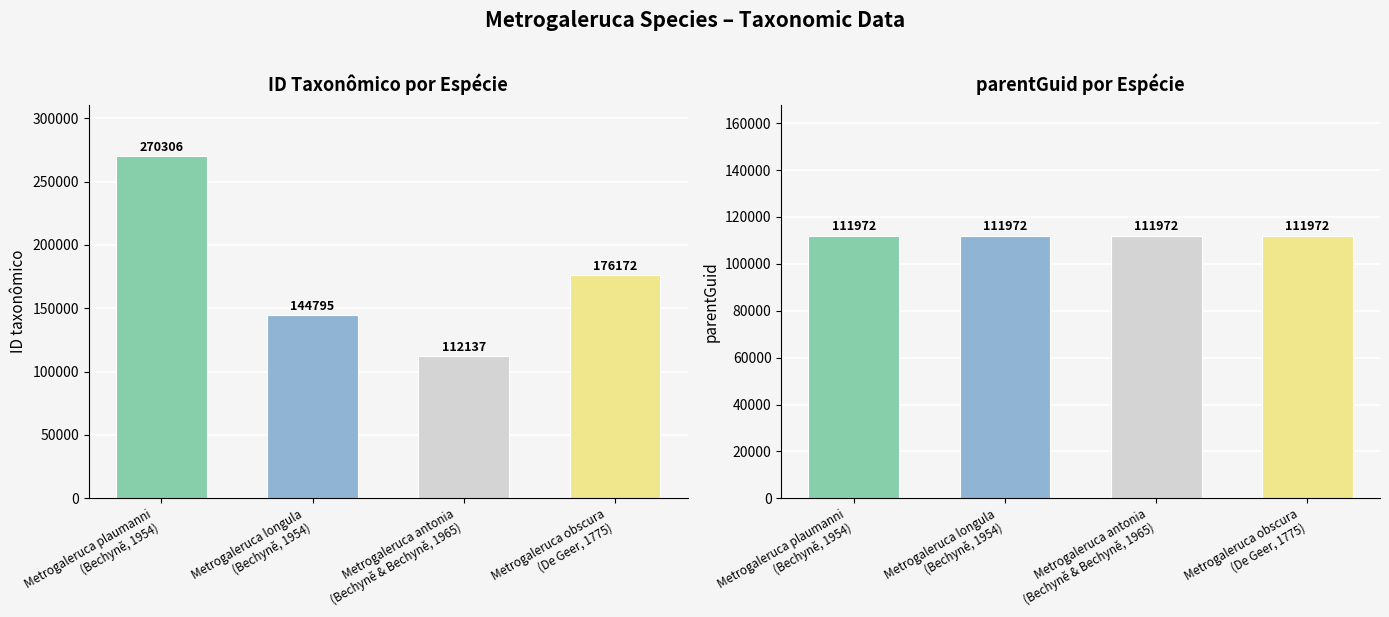

At which category is the sum across all series the highest?

Metrogaleruca plaumanni
(Bechyně, 1954)